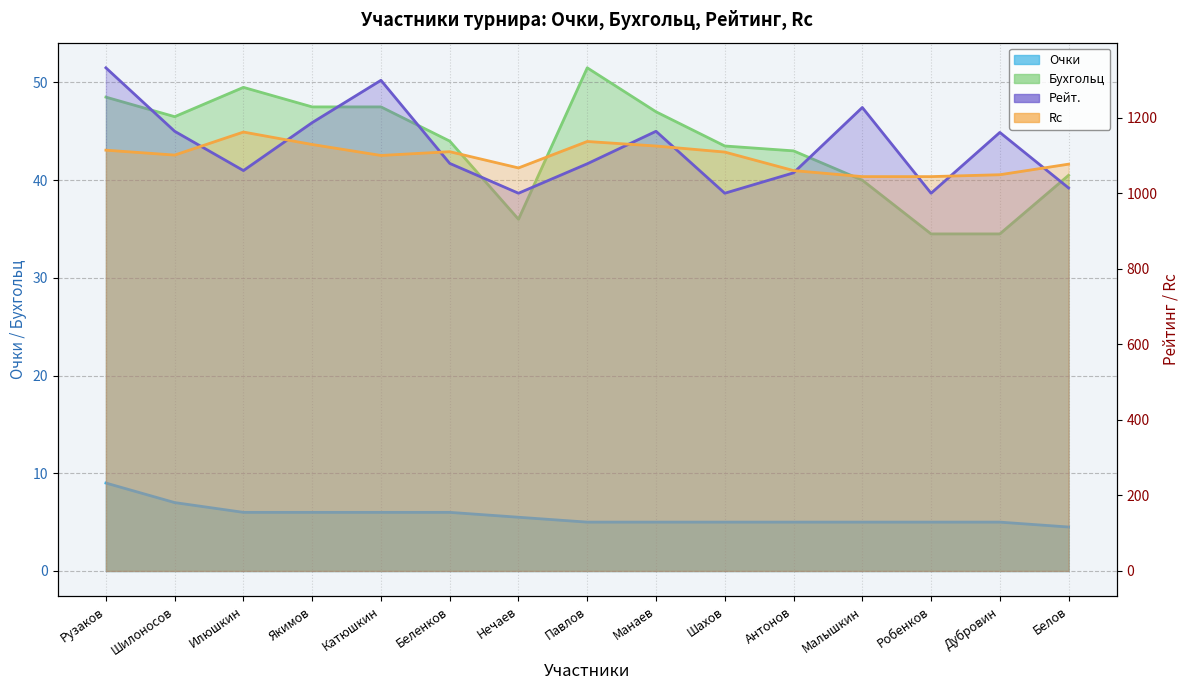

Where does the Очки series first go above 5?

Рузаков